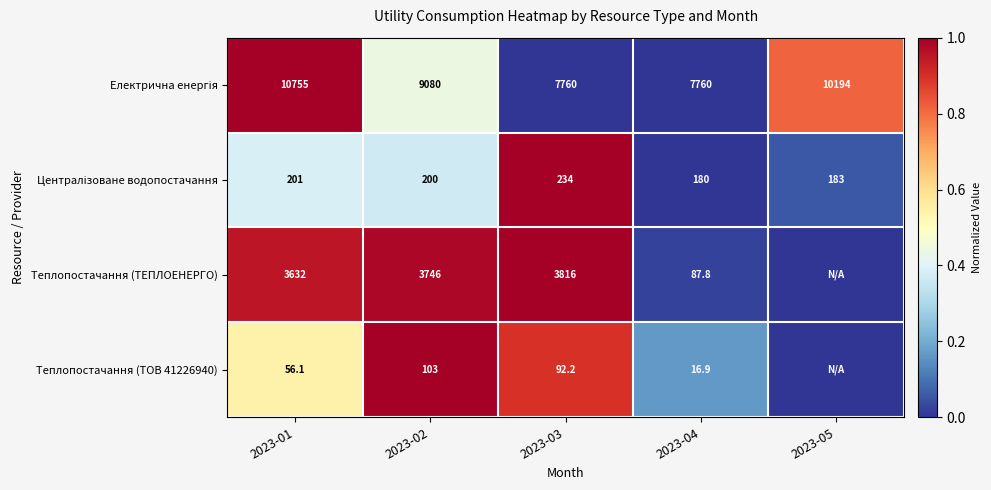

What is the total value across all series at 2023-04?

8044.7